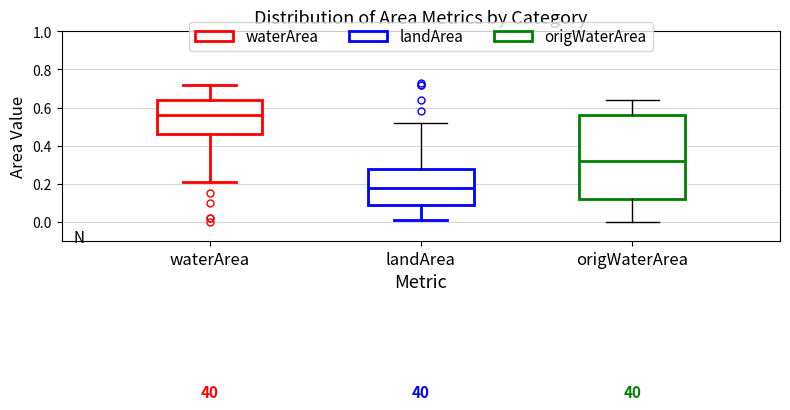

Reading left to right, read every box against the y-axis: the position of its median line, the range the box covers, and the ends of its whiskers. The values are not printed on the chart, so give them approximately, as read against the axis.

waterArea: median 0.56, box 0.46 to 0.64, whiskers 0.22 to 0.72
landArea: median 0.18, box 0.10 to 0.28, whiskers 0.02 to 0.52
origWaterArea: median 0.32, box 0.12 to 0.56, whiskers 0.00 to 0.64